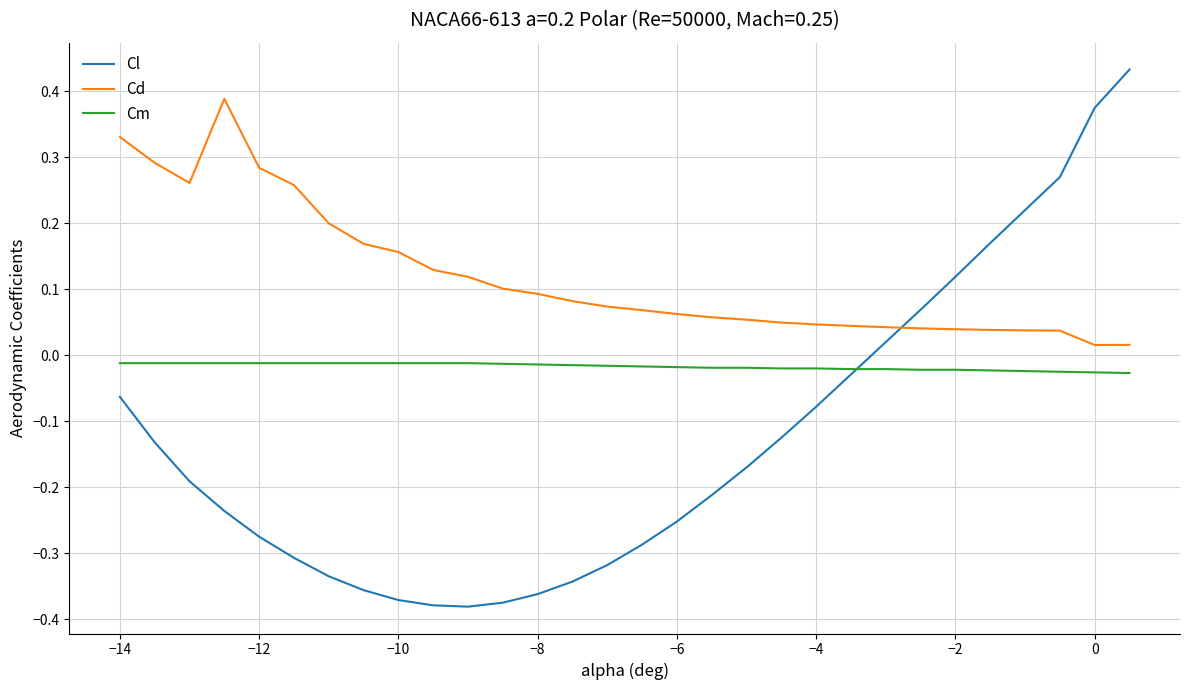

Which series has the widest spread of values?

Cl